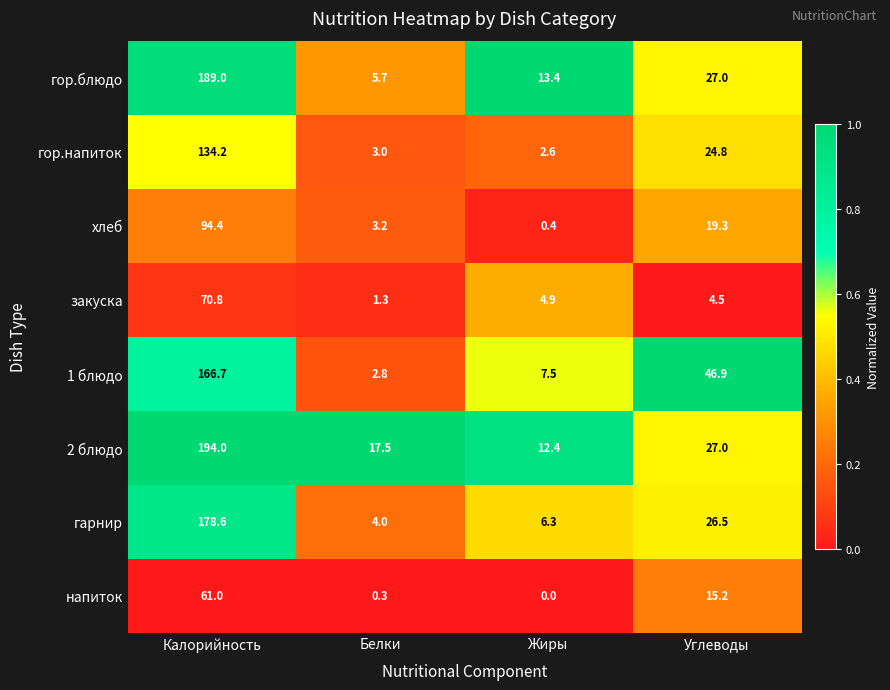

Which label corresponds to the largest value in the chart?

Калорийность